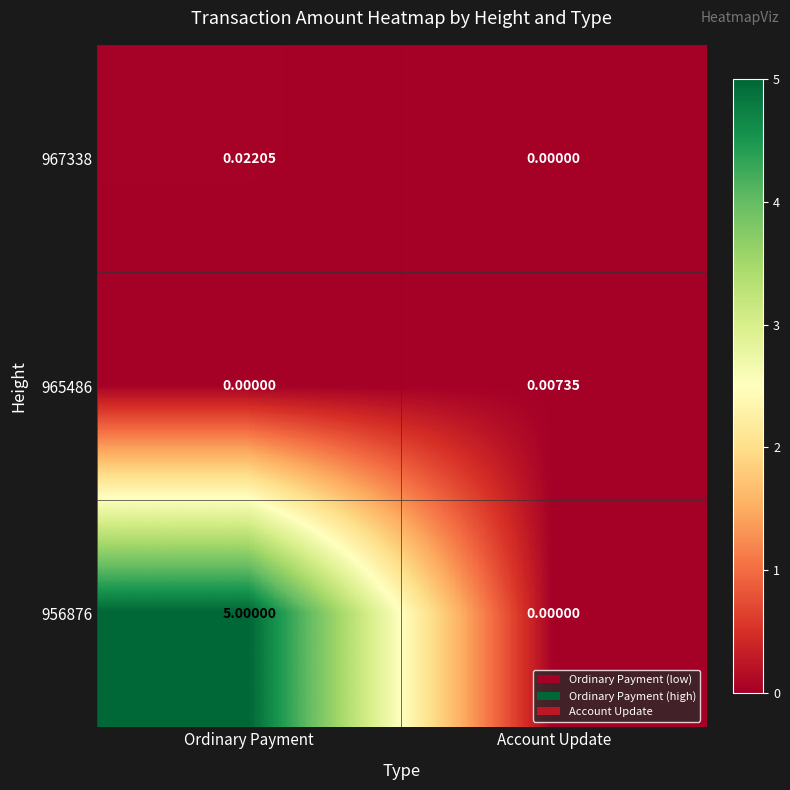

Is the value of 965486 at Account Update greater than the value of 956876 at Ordinary Payment?

No